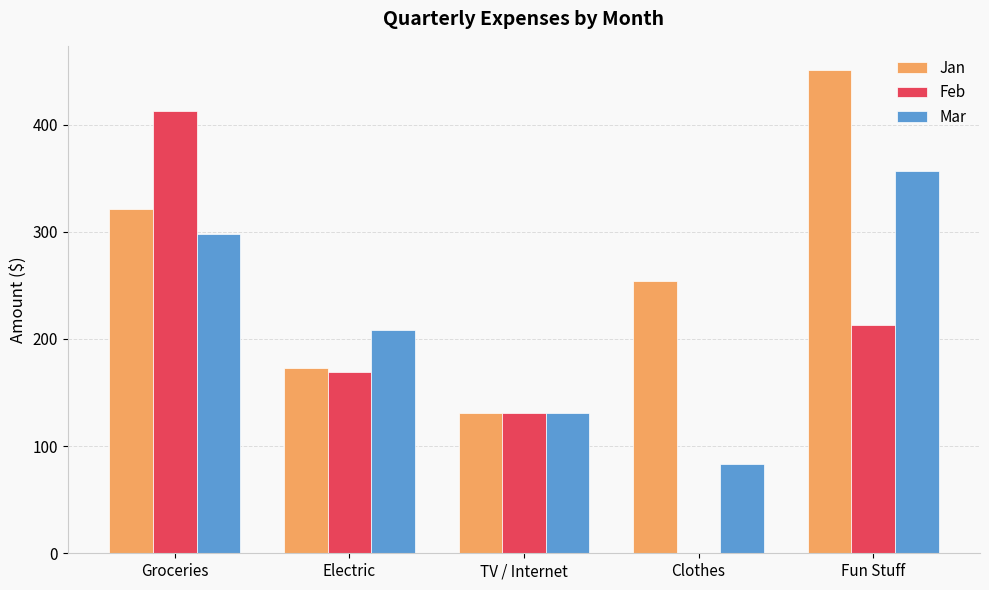

At which label is Mar closest to 220?

Electric